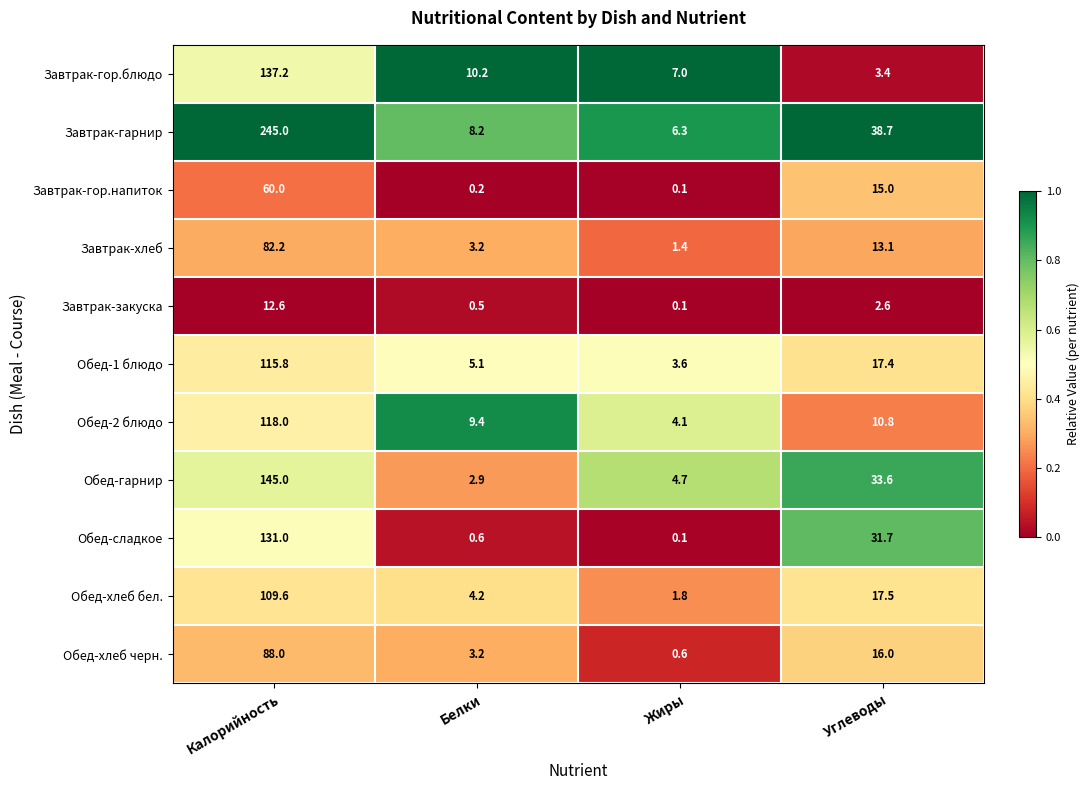

Which label corresponds to the largest value in the chart?

Калорийность